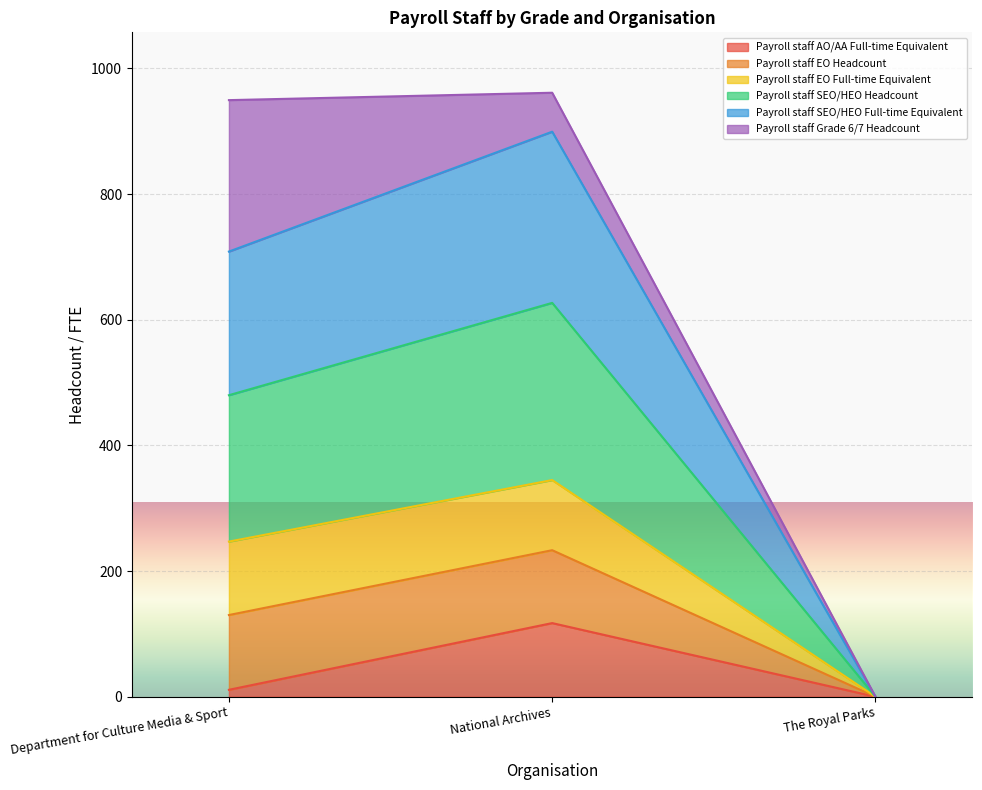

Which category has the highest value in the Payroll staff AO/AA Full-time Equivalent series?

National Archives